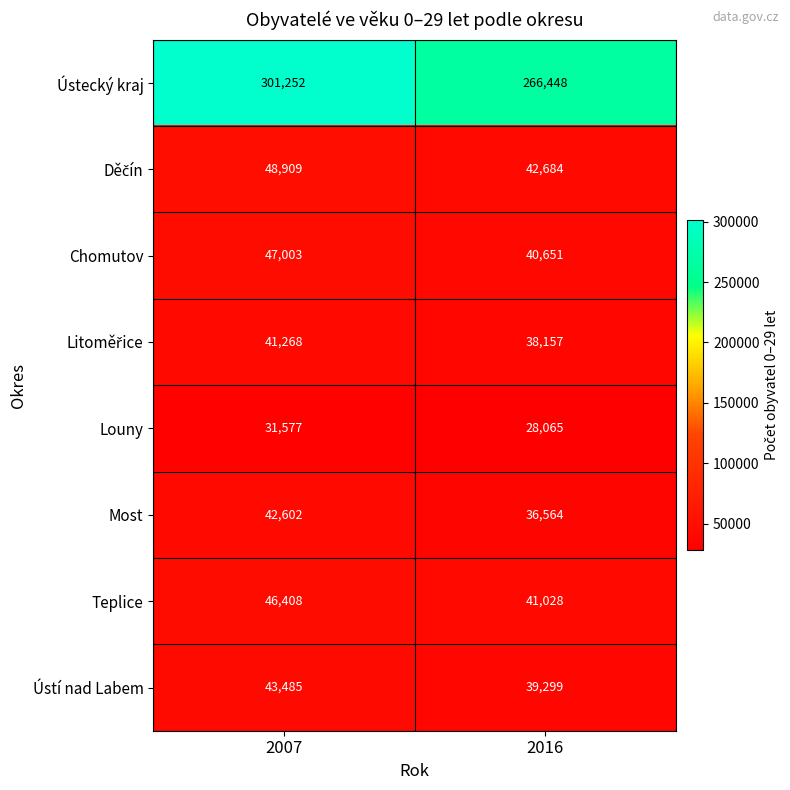

The value of Louny at 2016 is 28065. True or false?

True